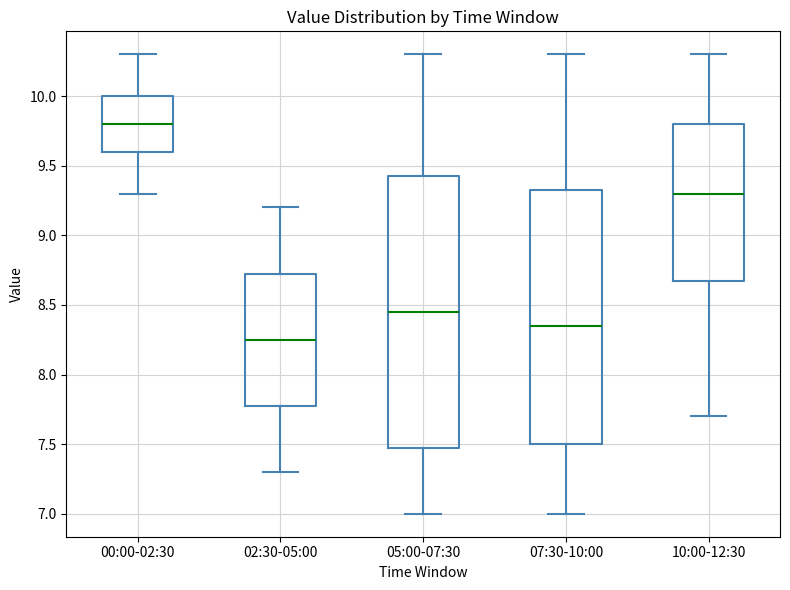

Which box is the tallest, from its lower edge to its upper edge?

05:00-07:30